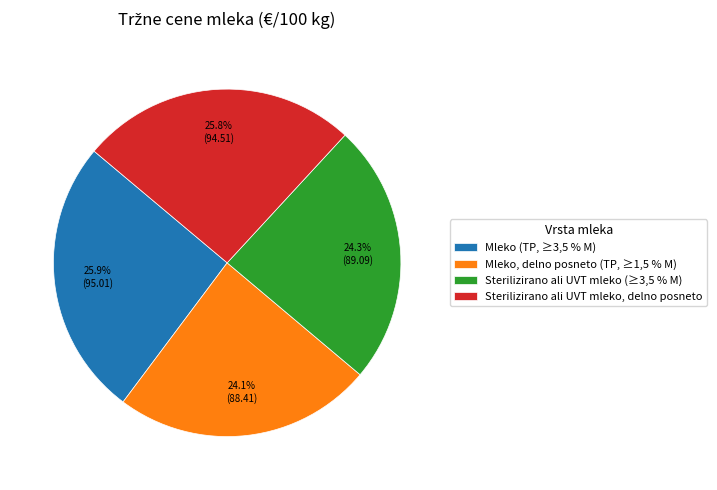

What percentage is NOT represented by Sterilizirano ali UVT mleko (≥3,5 % M)?

75.7%